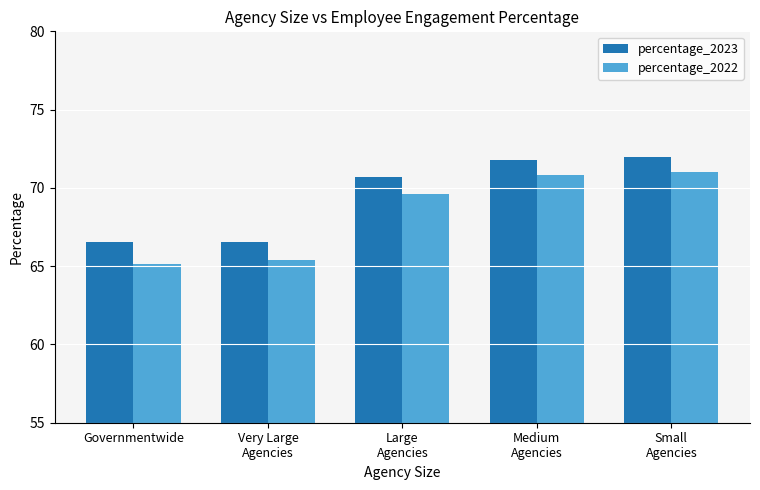

What position from the right is Large
Agencies?

3